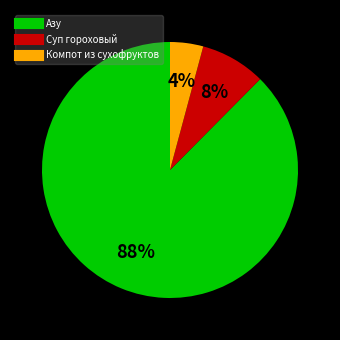

Do Азу and Суп гороховый together represent more than half of the pie?

Yes